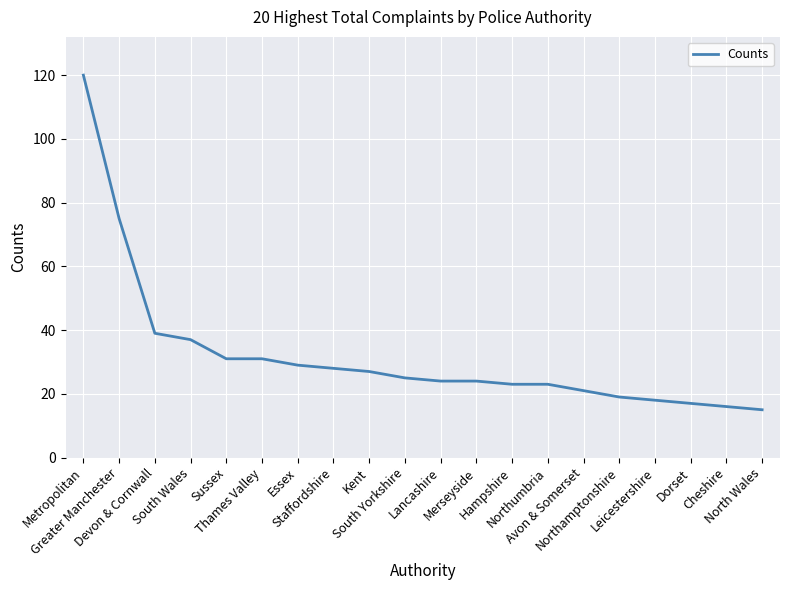

What is the maximum value shown in the chart?

120